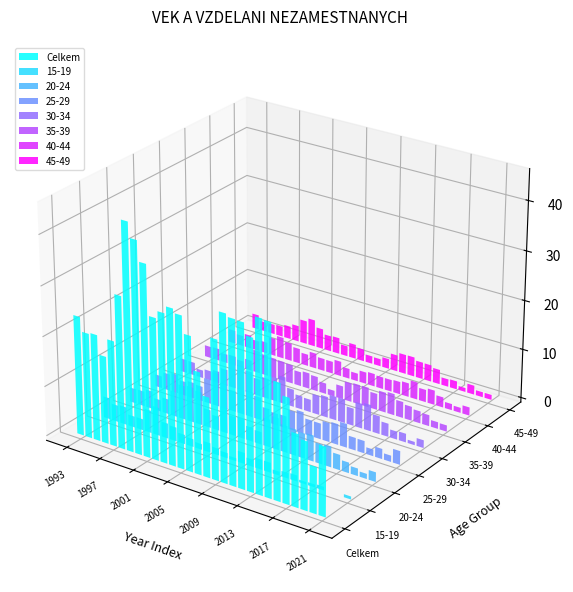

Where does the 30-34 series first go above 3?

5